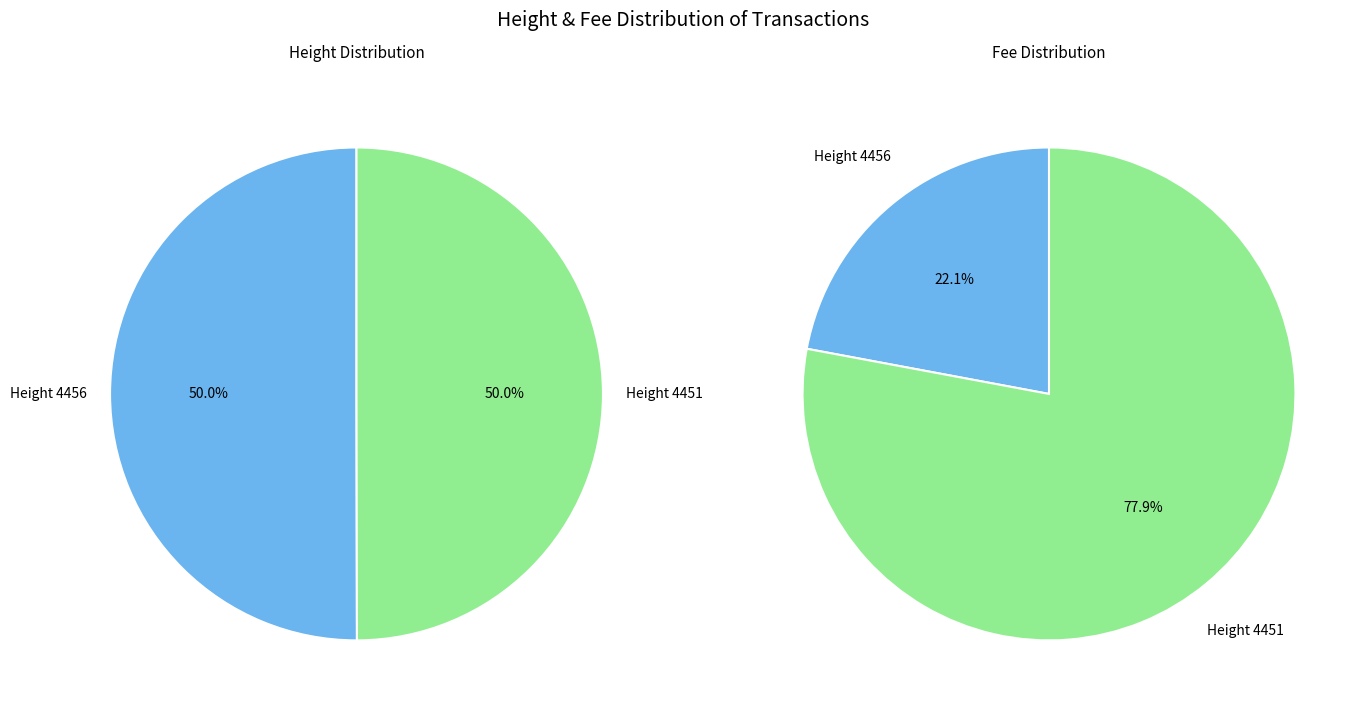

Count the number of slices in the pie.

2